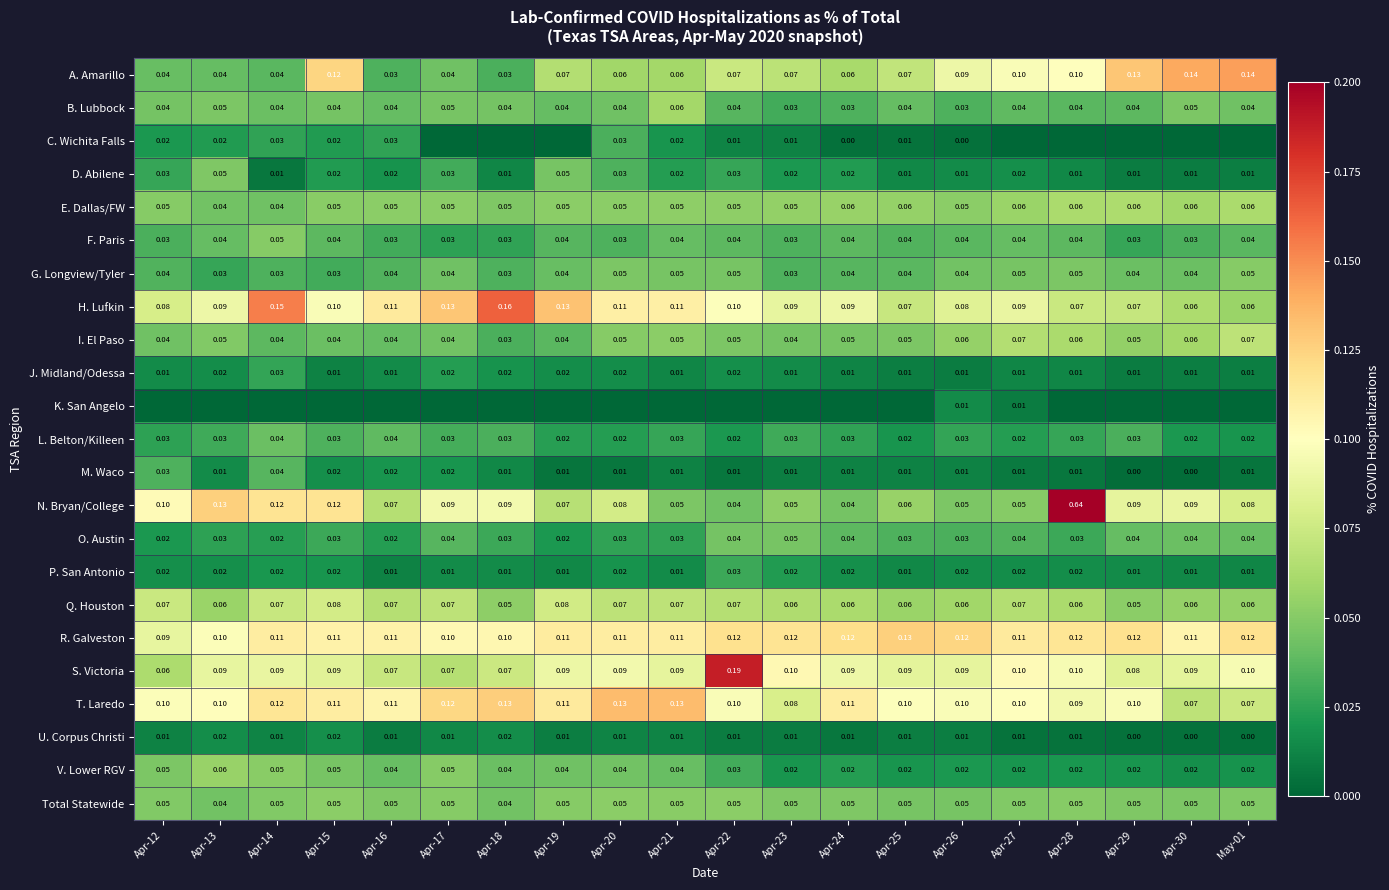

What is the difference between the highest and lowest values at Apr-21?

0.1